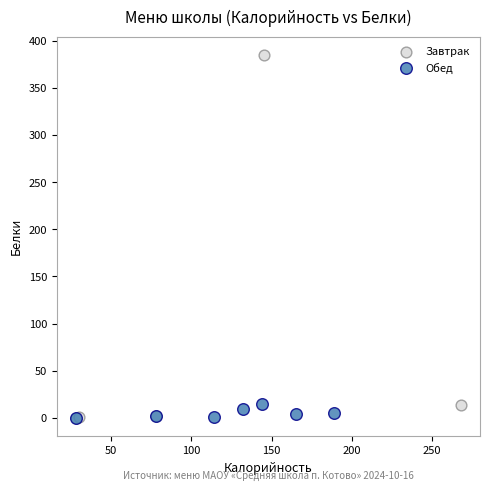

What are all the series names shown in the legend?

Завтрак, Обед